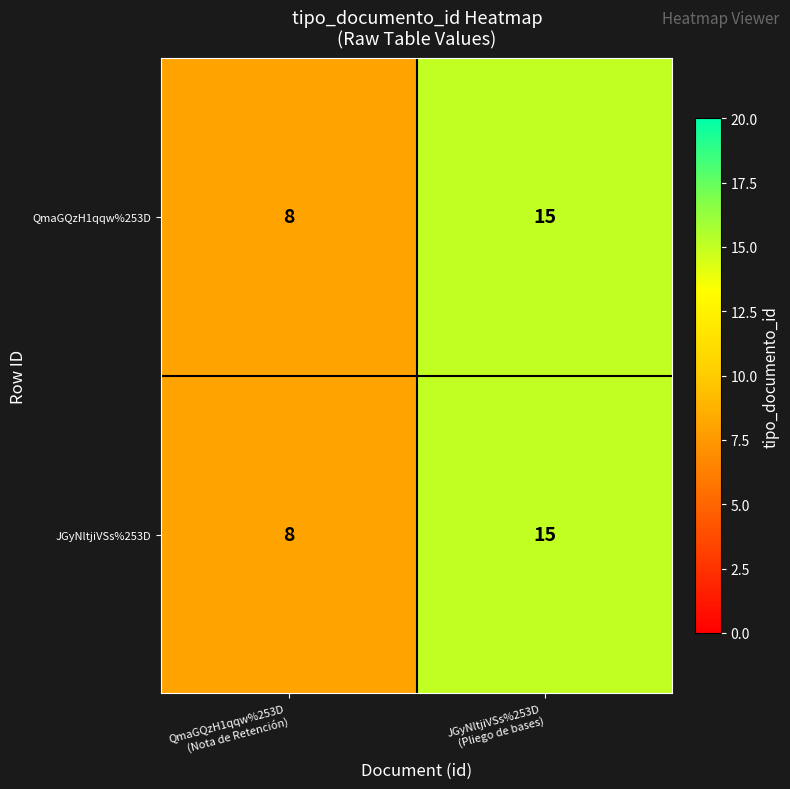

Which label corresponds to the smallest value in the chart?

QmaGQzH1qqw%253D
(Nota de Retención)